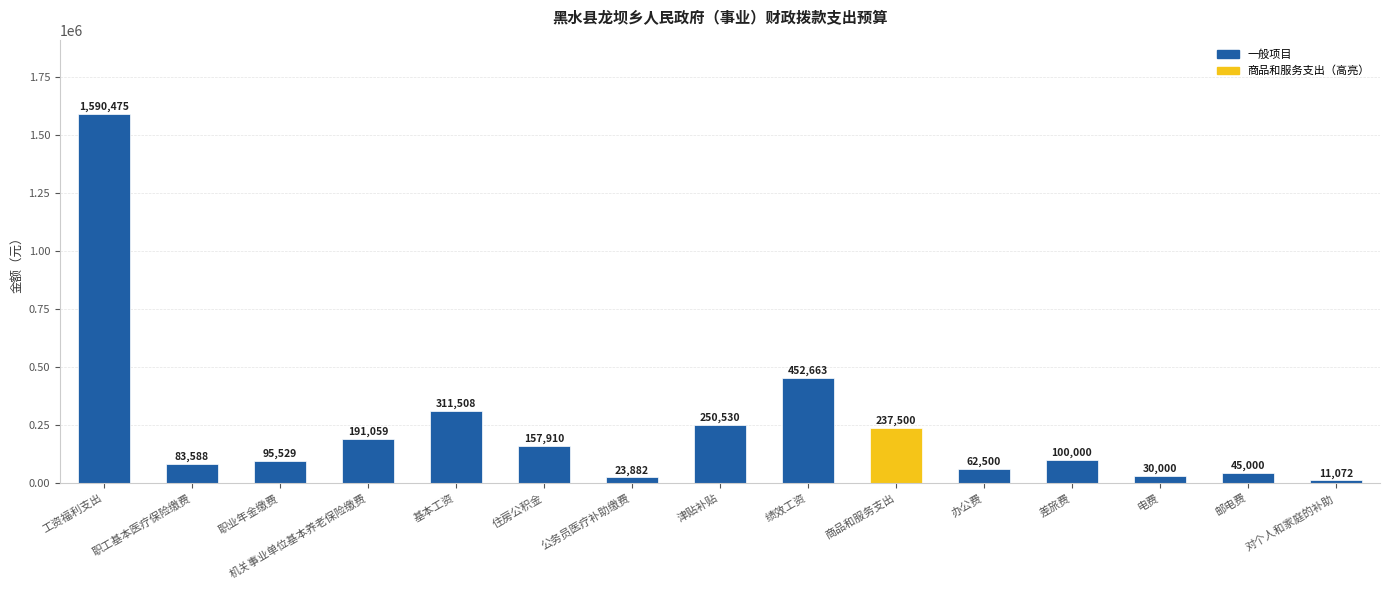

What value does the data have at 津贴补贴?

250530.0